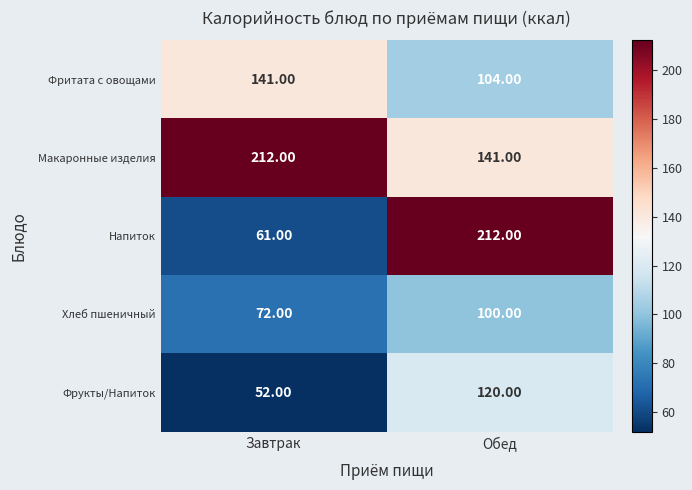

At Обед, list the series in order from smallest to largest.

Хлеб пшеничный, Фритата с овощами, Фрукты/Напиток, Макаронные изделия, Напиток